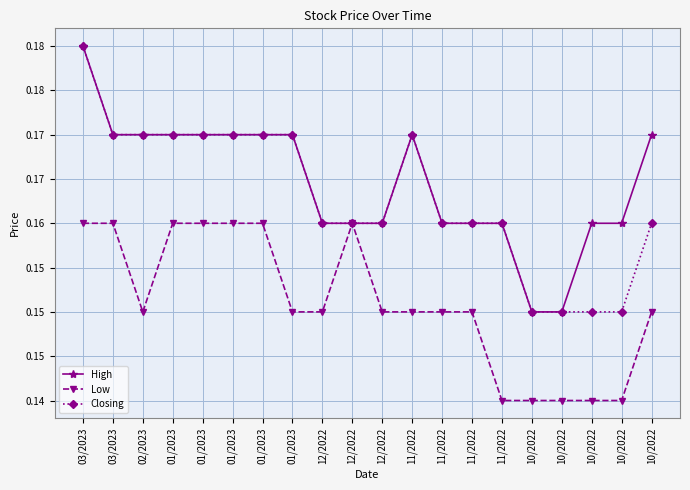

True or false: High and Closing intersect in this chart.

False